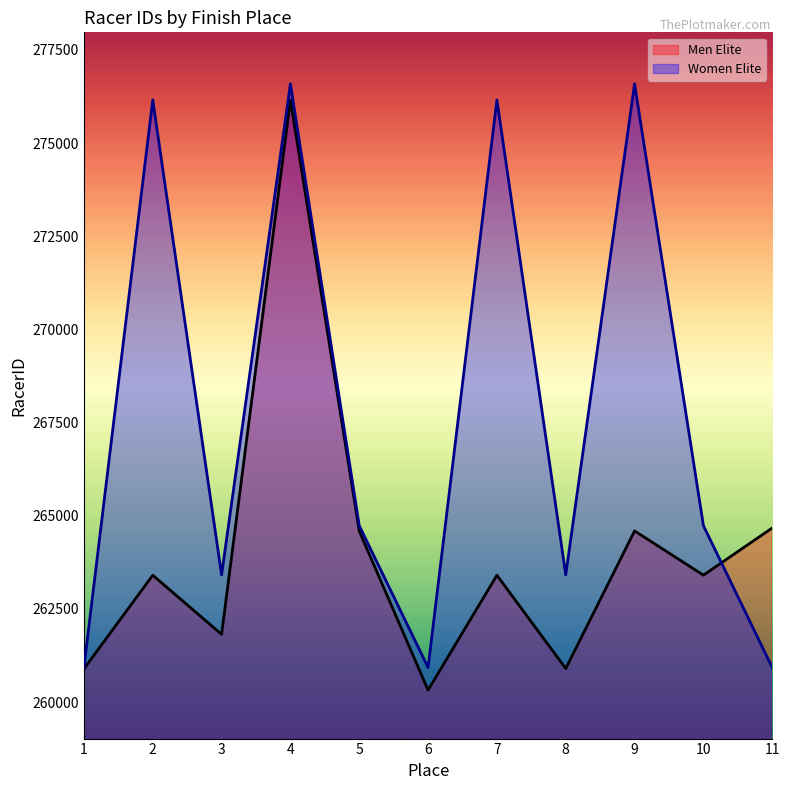

How many intersections are there between Men Elite and Women Elite?

1